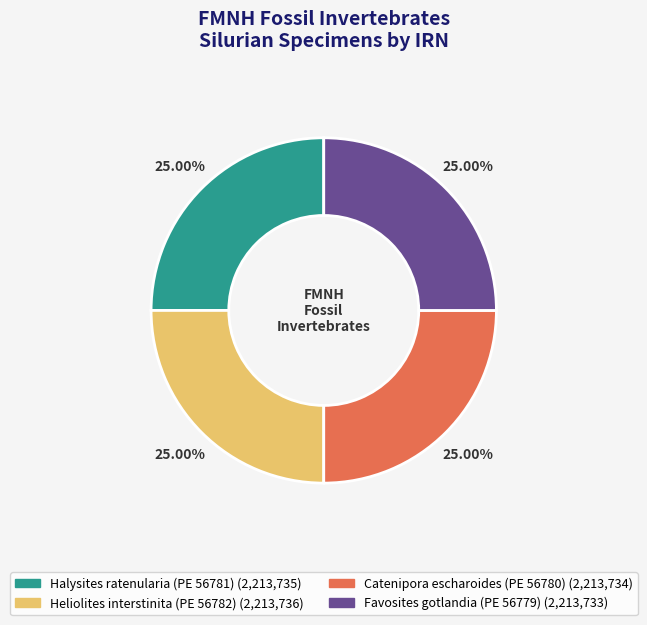

Is there a majority slice in this chart?

No